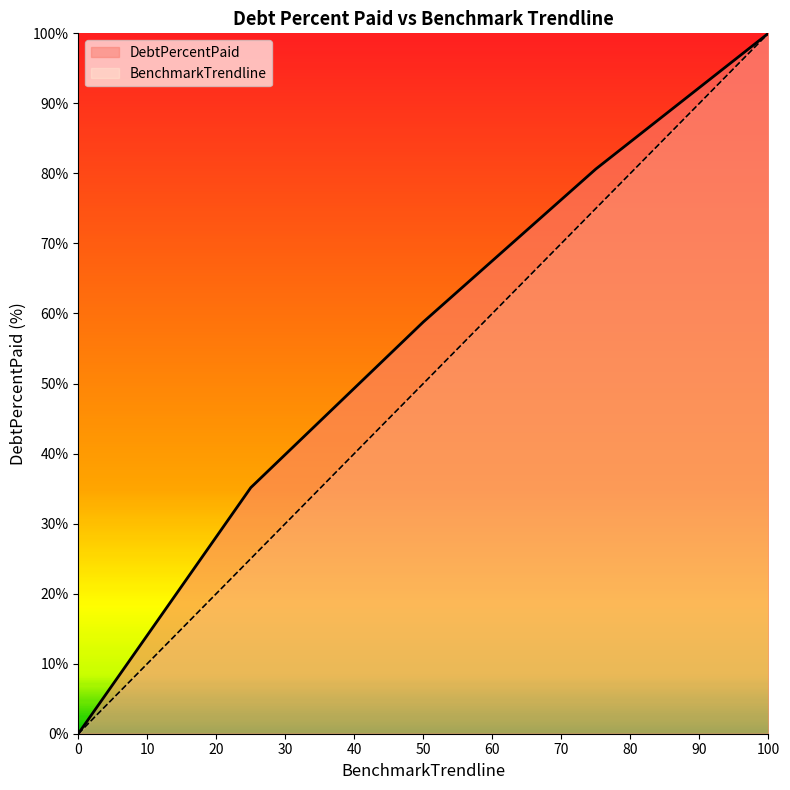

The BenchmarkTrendline series shows 50.0 at 50. True or false?

True